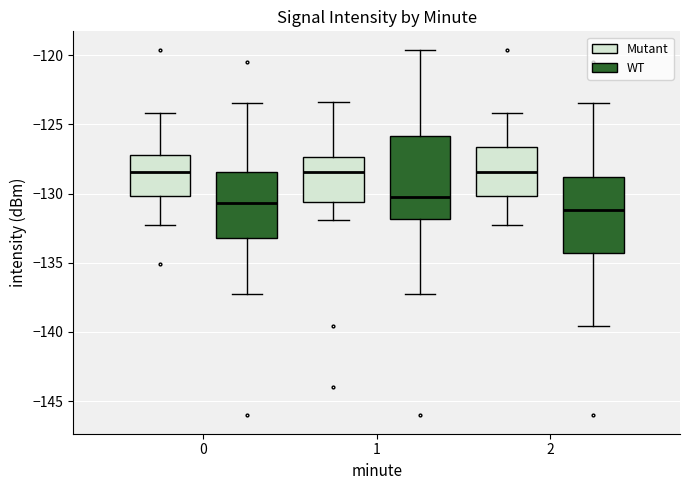

Where does the upper whisker of the box for 1 (WT) end on the y-axis? The values are not printed on the chart, so give them approximately, as read against the axis.

-119.5